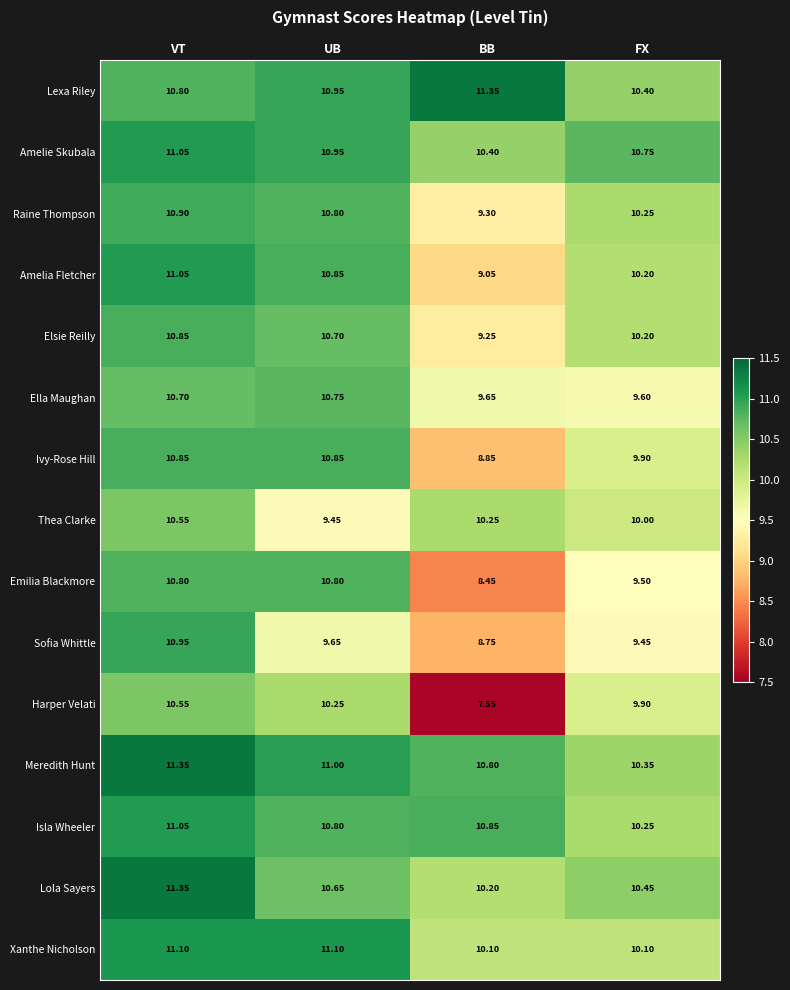

At which label does Elsie Reilly reach its minimum?

BB